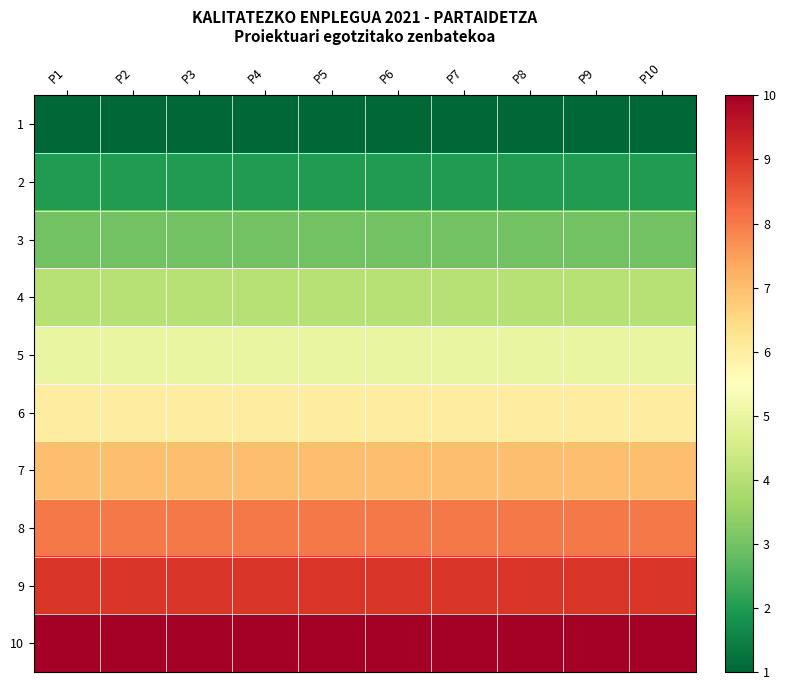

Which has a higher value, P6 or P7?

P6